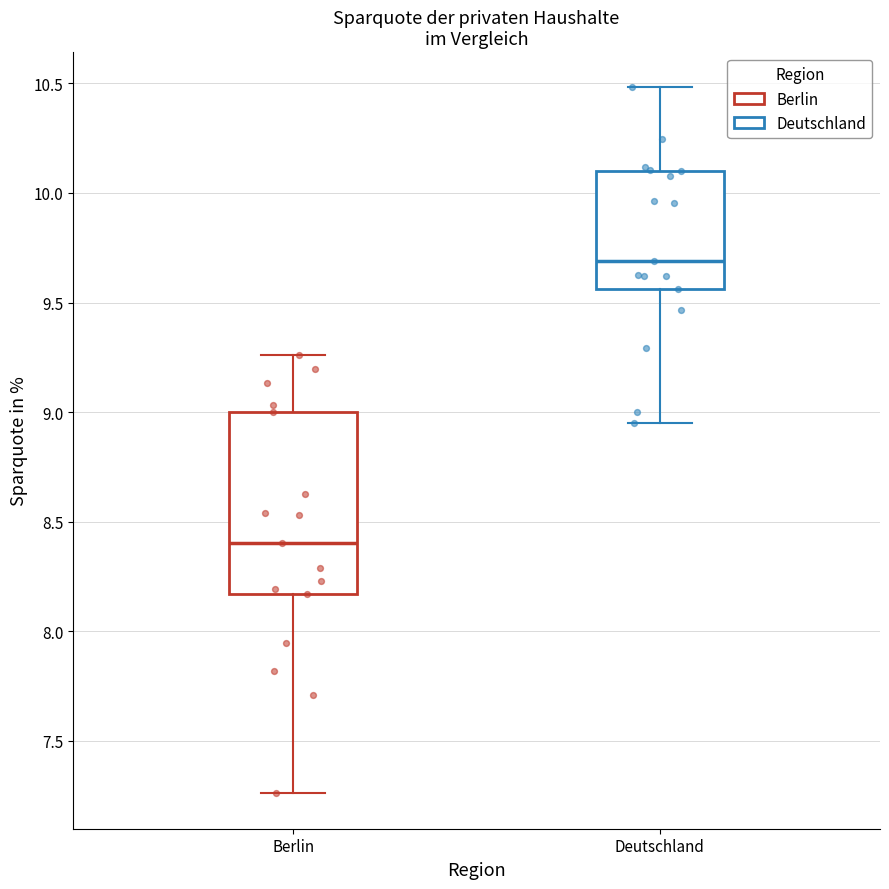

Reading left to right, read every box against the y-axis: the position of its median line, the range the box covers, and the ends of its whiskers. The values are not printed on the chart, so give them approximately, as read against the axis.

Berlin: median 8.40, box 8.15 to 9.00, whiskers 7.25 to 9.25
Deutschland: median 9.70, box 9.55 to 10.10, whiskers 8.95 to 10.50